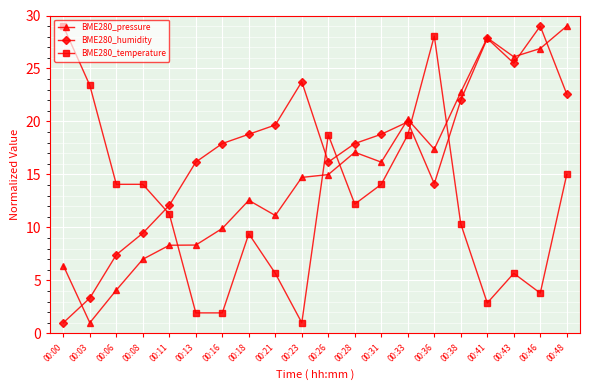

At which category is the sum across all series the highest?

00:48